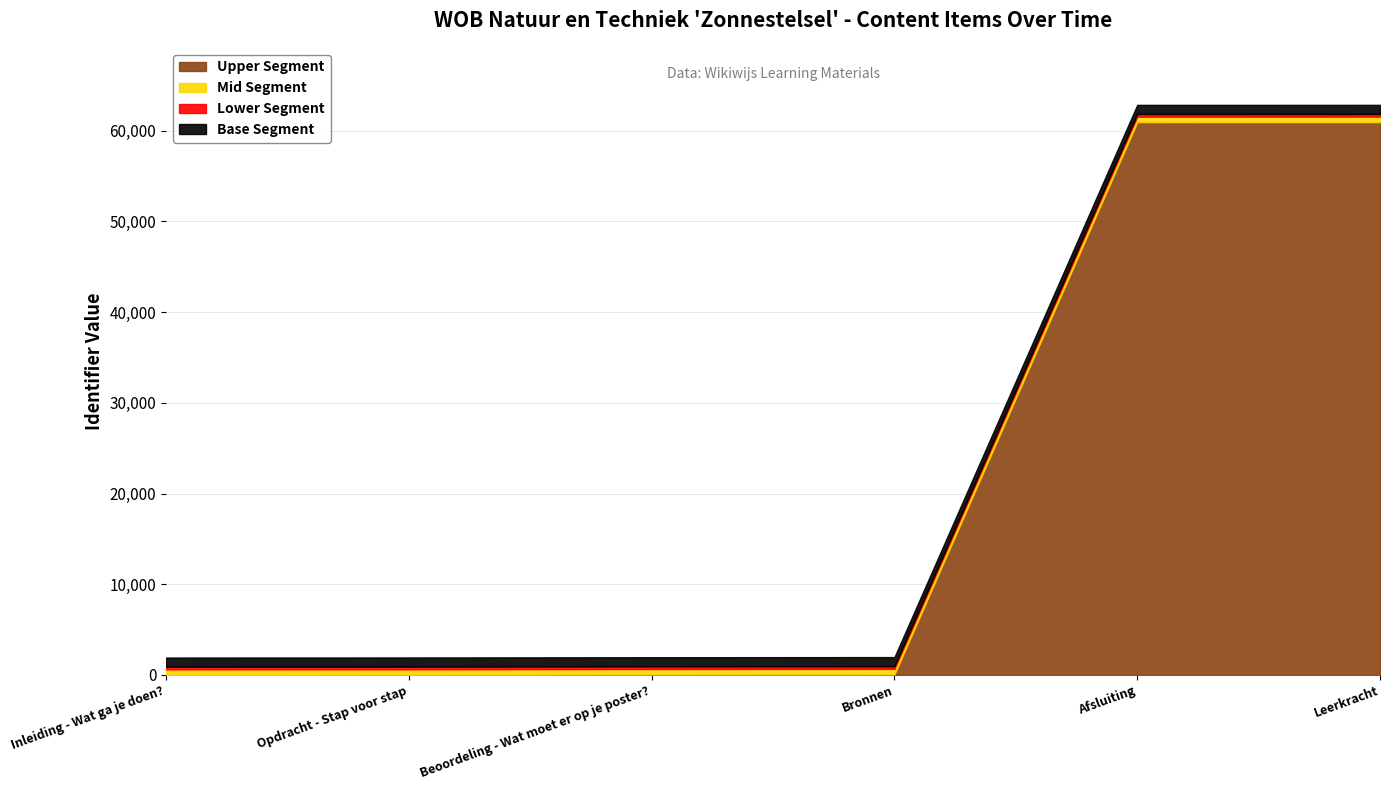

List the labels in order of value, smallest first.

Inleiding - Wat ga je doen?, Opdracht - Stap voor stap, Beoordeling - Wat moet er op je poster?, Bronnen, Afsluiting, Leerkracht